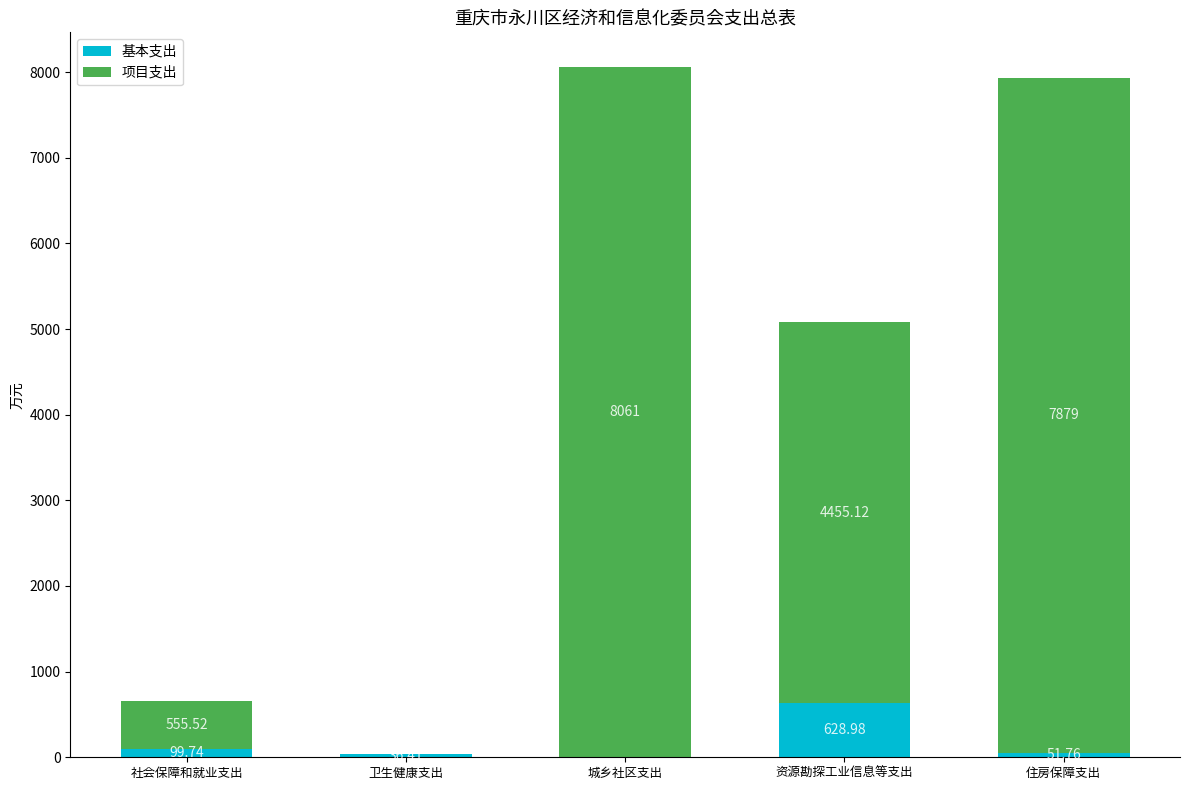

What is the sum of the 基本支出 values at 住房保障支出 and 卫生健康支出?

88.2